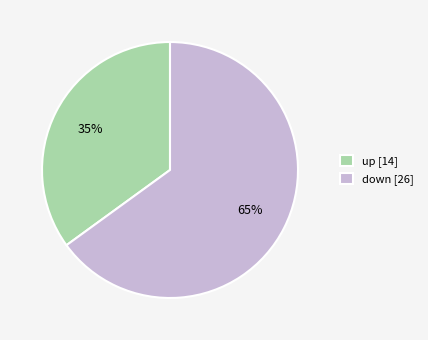

Does down account for over 50% of the chart?

Yes